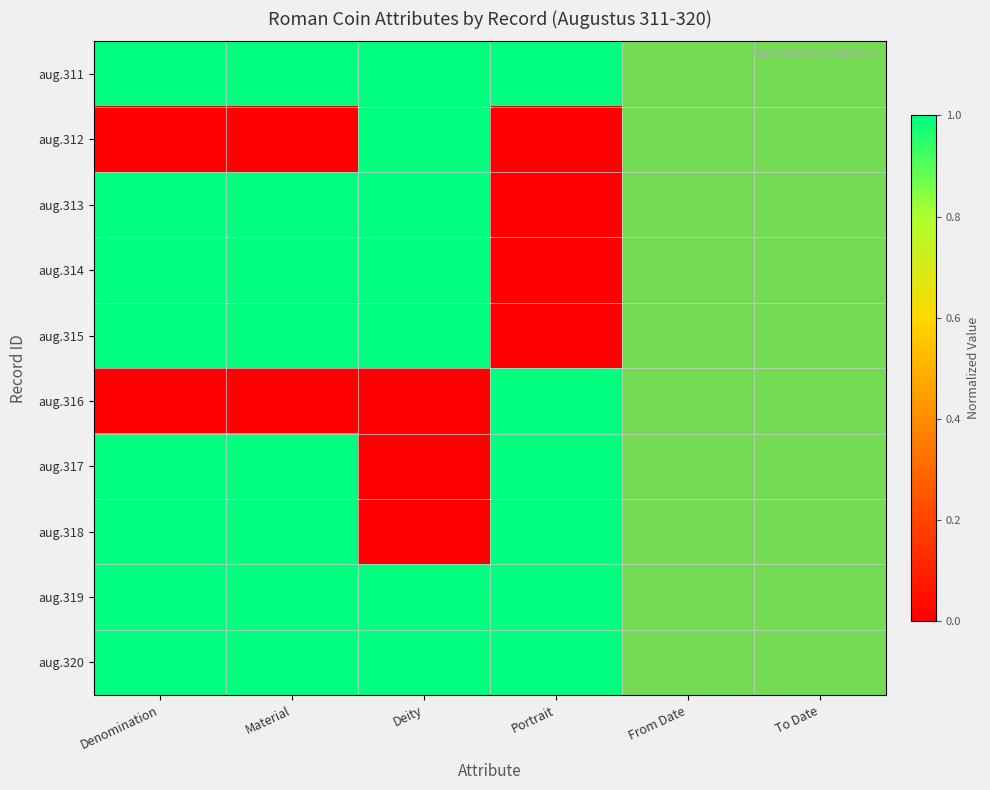

Reading right to left, extract all data points from this chart.

aug.311: To Date=0.5	From Date=0.5	Portrait=1.0	Deity=1.0	Material=1.0	Denomination=1.0
aug.312: To Date=0.5	From Date=0.5	Portrait=0.0	Deity=1.0	Material=0.0	Denomination=0.0
aug.313: To Date=0.5	From Date=0.5	Portrait=0.0	Deity=1.0	Material=1.0	Denomination=1.0
aug.314: To Date=0.5	From Date=0.5	Portrait=0.0	Deity=1.0	Material=1.0	Denomination=1.0
aug.315: To Date=0.5	From Date=0.5	Portrait=0.0	Deity=1.0	Material=1.0	Denomination=1.0
aug.316: To Date=0.5	From Date=0.5	Portrait=1.0	Deity=0.0	Material=0.0	Denomination=0.0
aug.317: To Date=0.5	From Date=0.5	Portrait=1.0	Deity=0.0	Material=1.0	Denomination=1.0
aug.318: To Date=0.5	From Date=0.5	Portrait=1.0	Deity=0.0	Material=1.0	Denomination=1.0
aug.319: To Date=0.5	From Date=0.5	Portrait=1.0	Deity=1.0	Material=1.0	Denomination=1.0
aug.320: To Date=0.5	From Date=0.5	Portrait=1.0	Deity=1.0	Material=1.0	Denomination=1.0